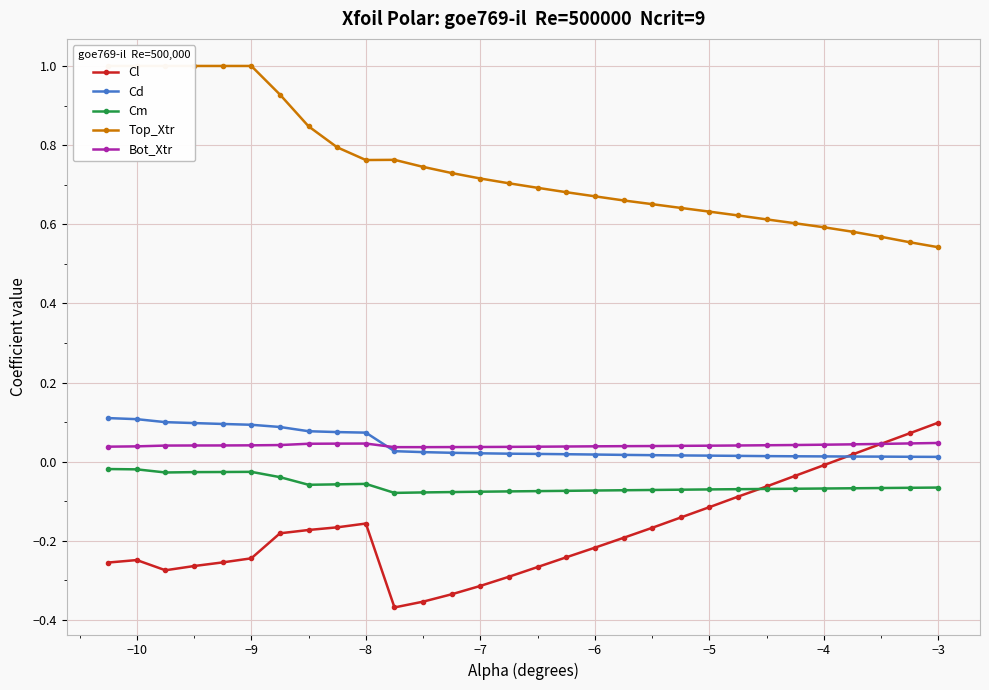

How many interior local peaks does the Cl series have?

2